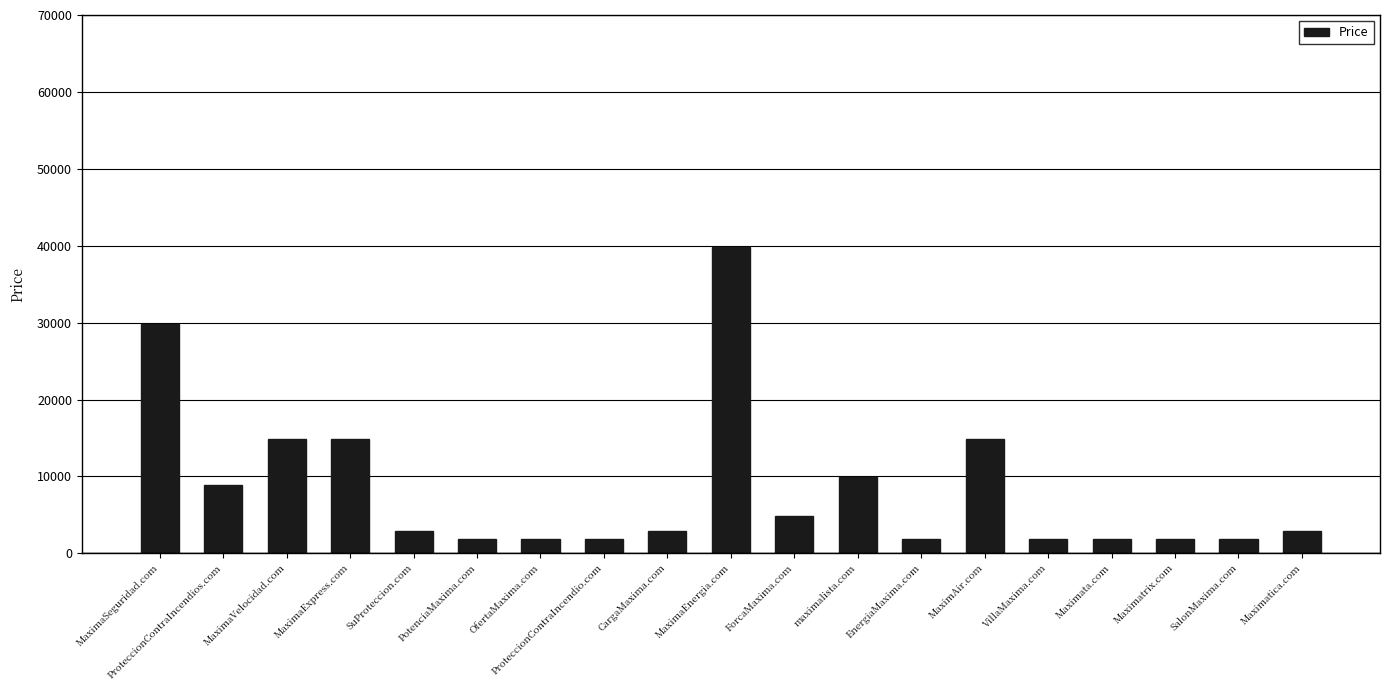

True or false: the data shows 6855 at maximalista.com.

False